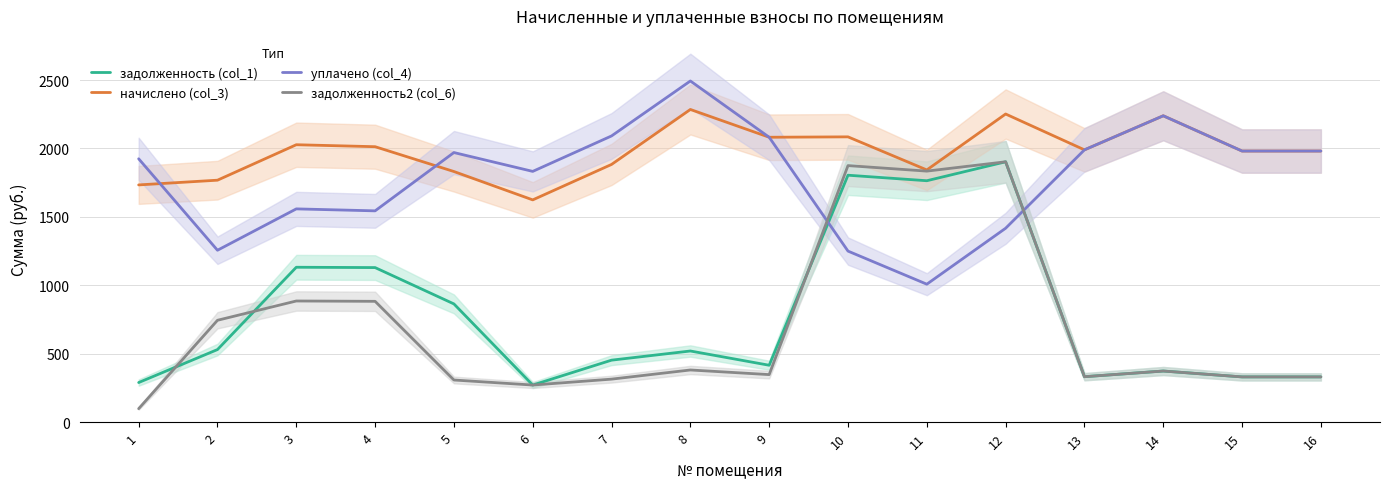

How many interior local valleys does the уплачено (col_4) series have?

4